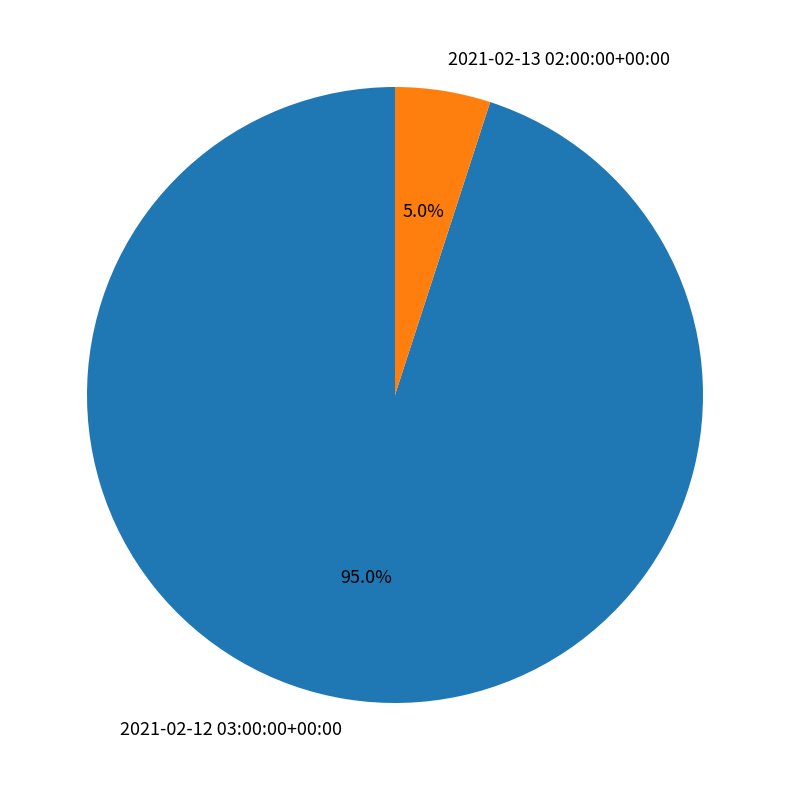

What is the largest slice in the pie chart?

2021-02-12 03:00:00+00:00